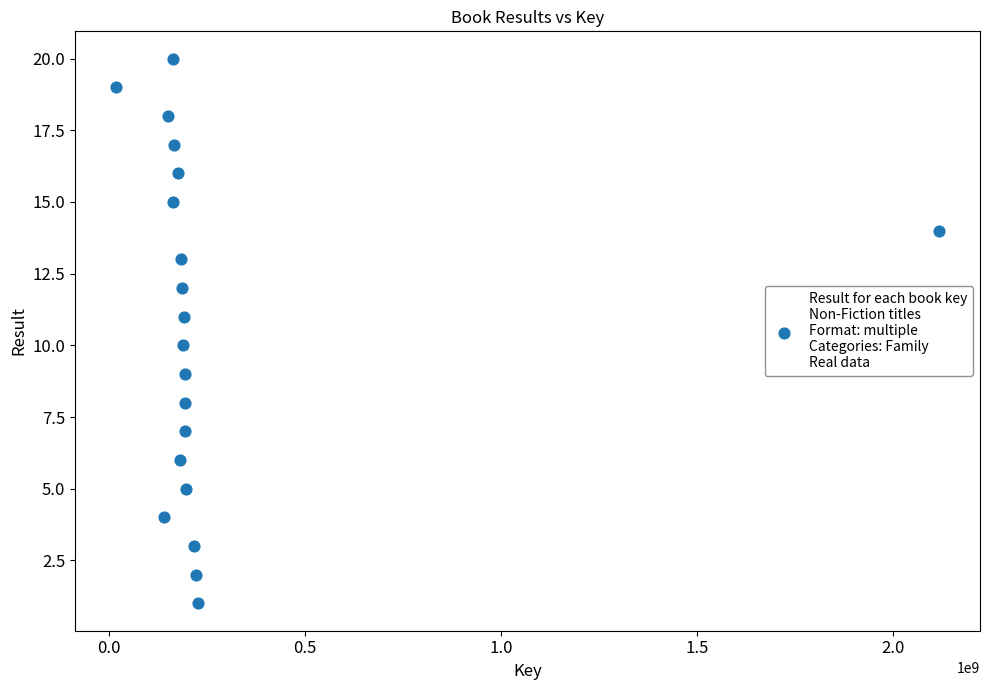

What is the range of X values (max minus min)?

2099879787